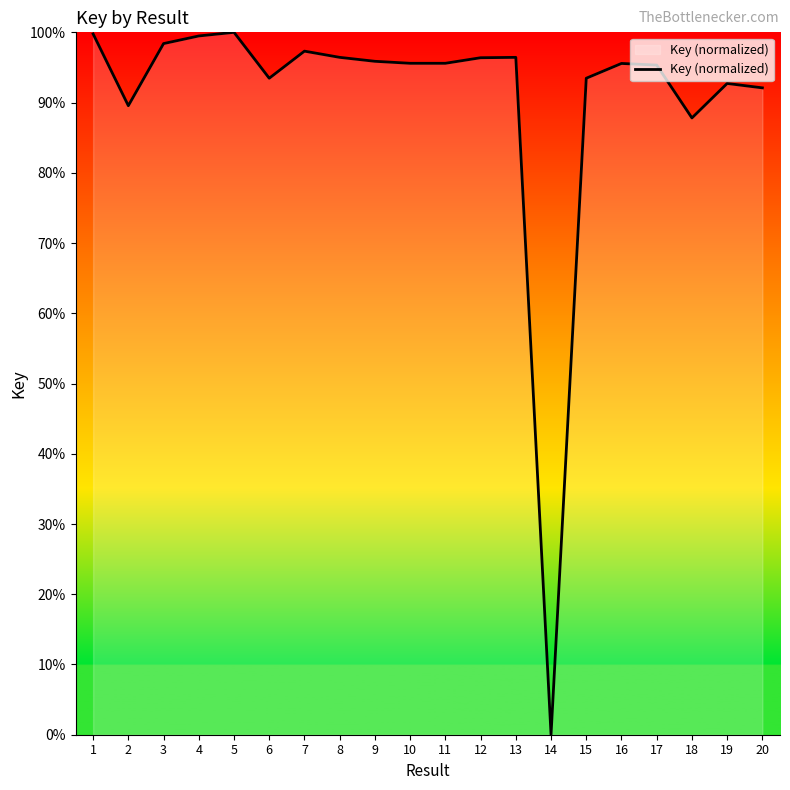

At which label does the data first exceed 95?

1